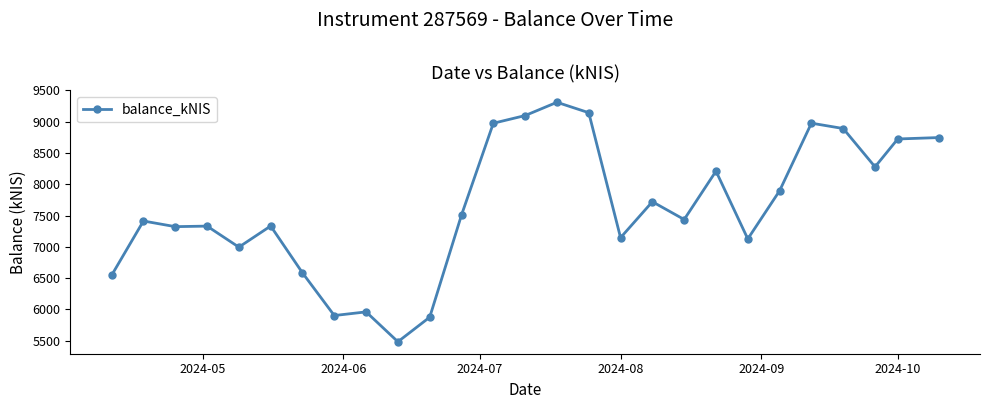

True or false: there are more than 1 points higher than both neighbors.

True